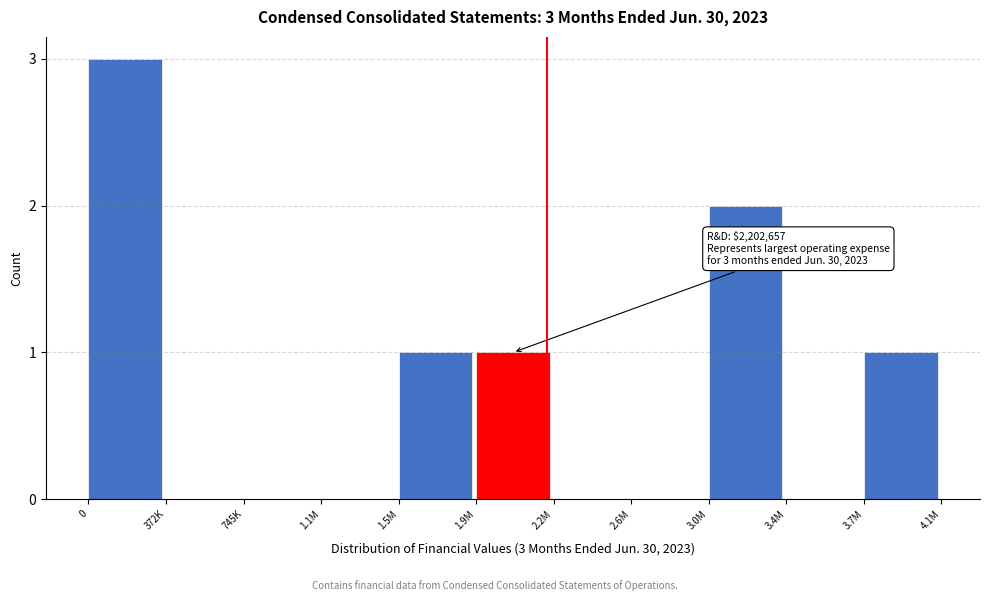

Reading left to right, extract all data points from this chart.

0=3	372K=0	745K=0	1.1M=0	1.5M=1	1.9M=1	2.2M=0	2.6M=0	3.0M=2	3.4M=0	3.7M=1